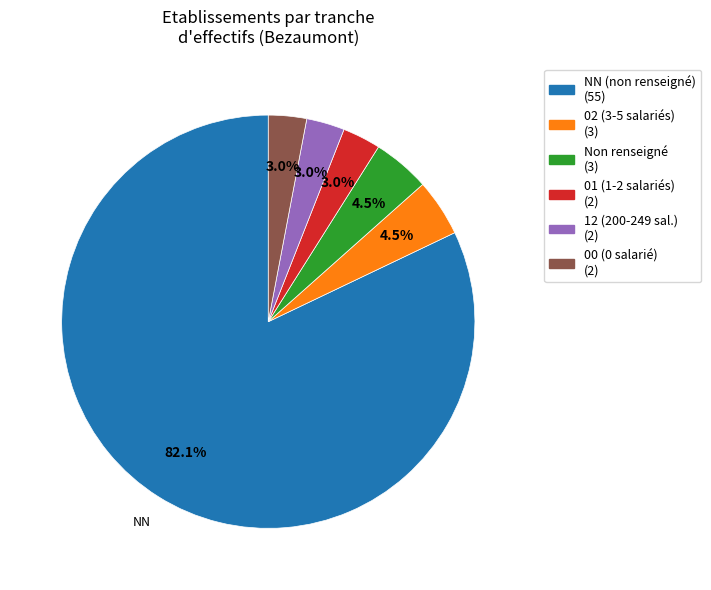

Which slice represents more than half of the pie?

NN (non renseigné) (55)